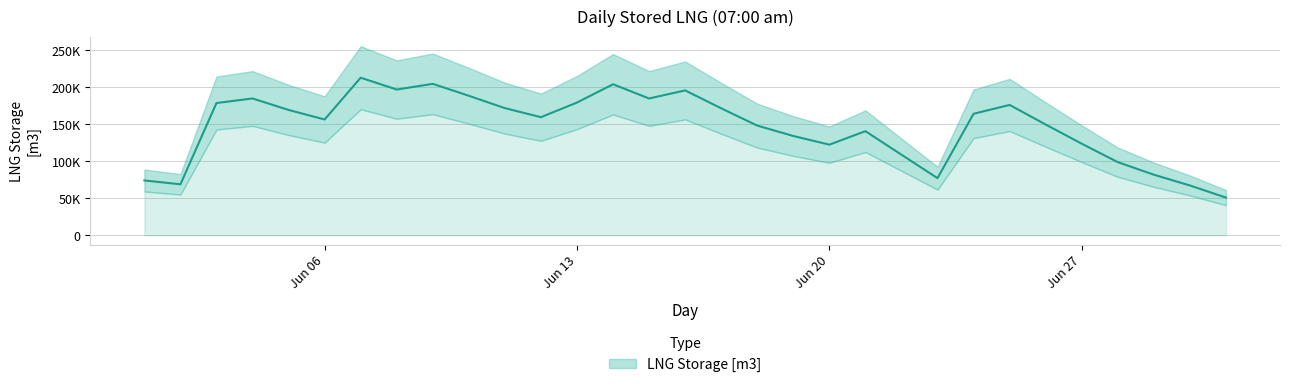

Rank the categories by value from highest to lowest.

2022-06-07, 2022-06-09, 2022-06-14, 2022-06-08, 2022-06-16, 2022-06-10, 2022-06-04, 2022-06-15, 2022-06-13, 2022-06-03, 2022-06-25, 2022-06-11, 2022-06-17, 2022-06-05, 2022-06-24, 2022-06-12, 2022-06-06, 2022-06-26, 2022-06-18, 2022-06-21, 2022-06-19, 2022-06-27, 2022-06-20, 2022-06-22, 2022-06-28, 2022-06-29, 2022-06-23, 2022-06-01, 2022-06-02, 2022-06-30, 2022-07-01